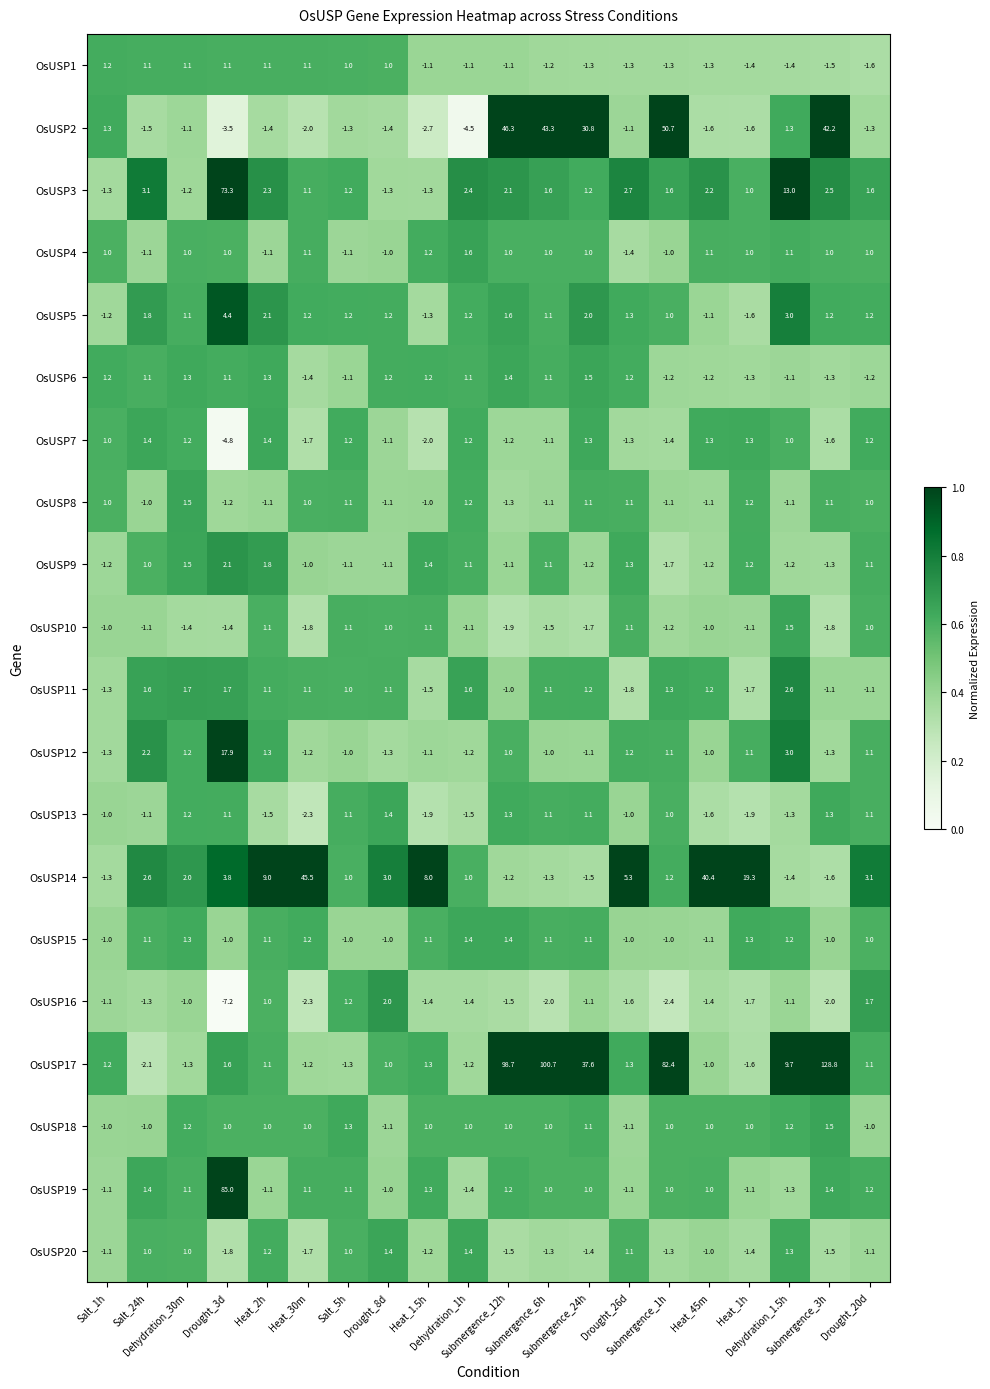

Count the number of data series in this chart.

20